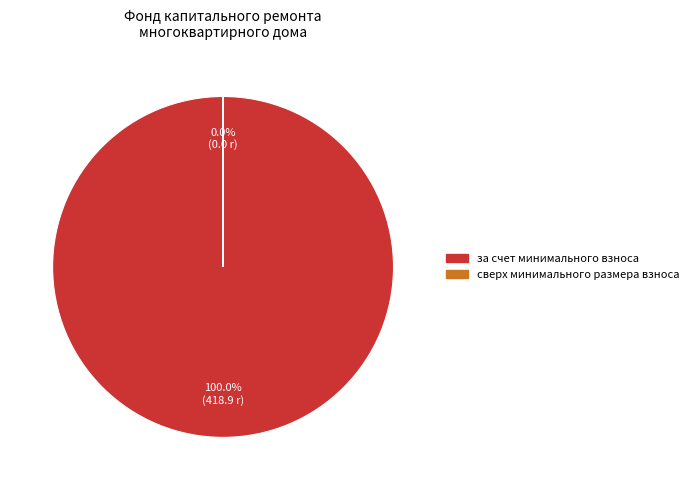

Is there a majority slice in this chart?

Yes